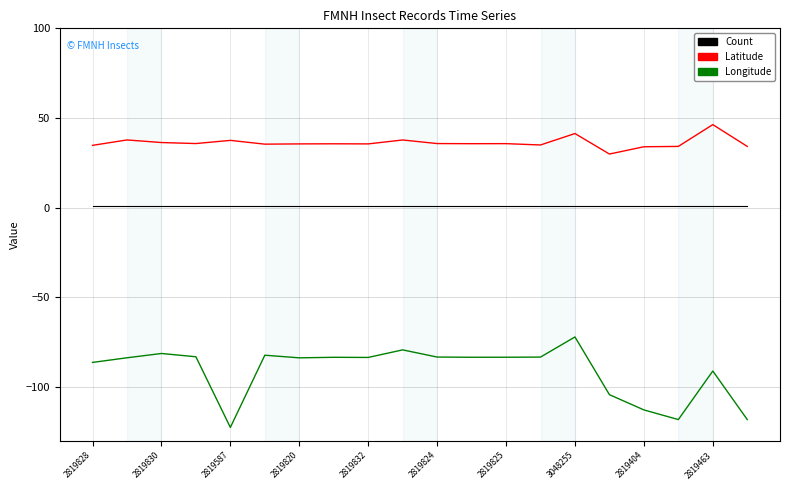

What is the difference between the second highest and minimum values in the Longitude series?

43.2